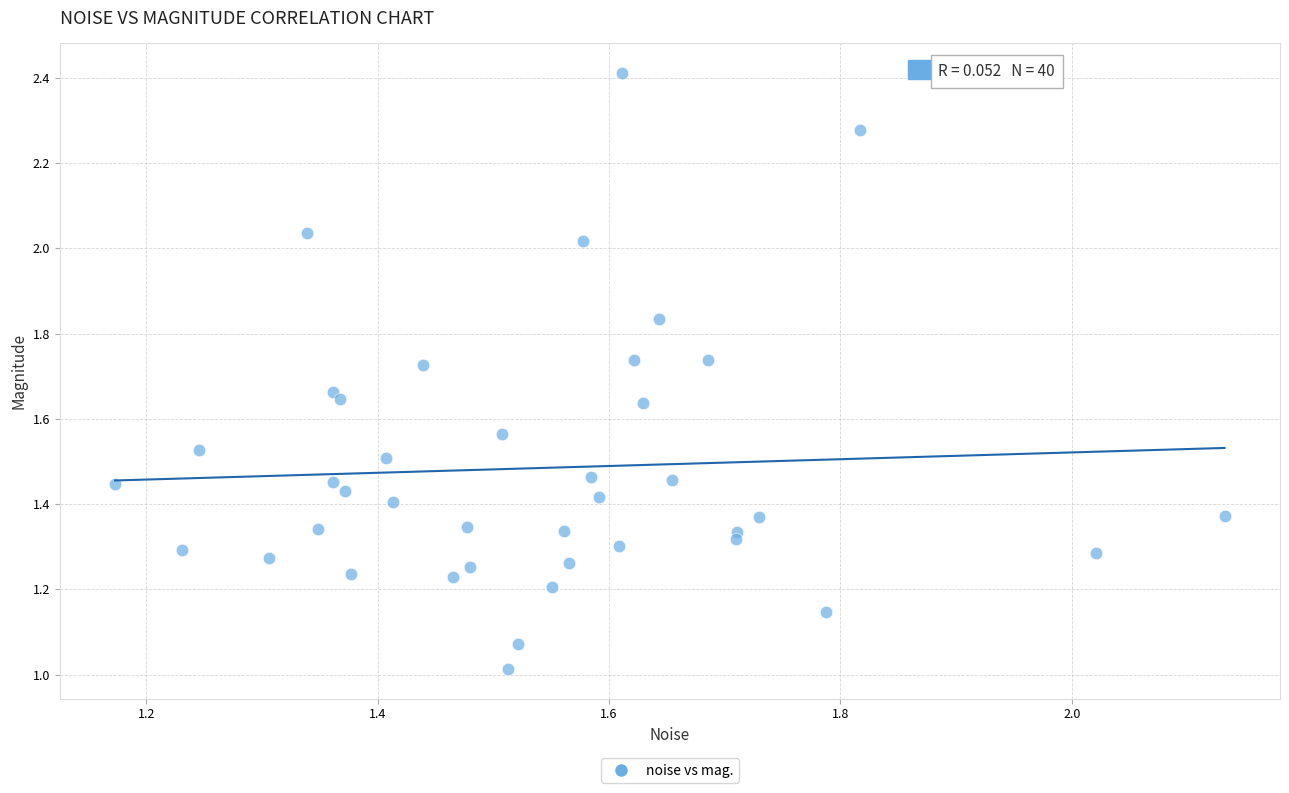

What is the range of X values (max minus min)?

1.0